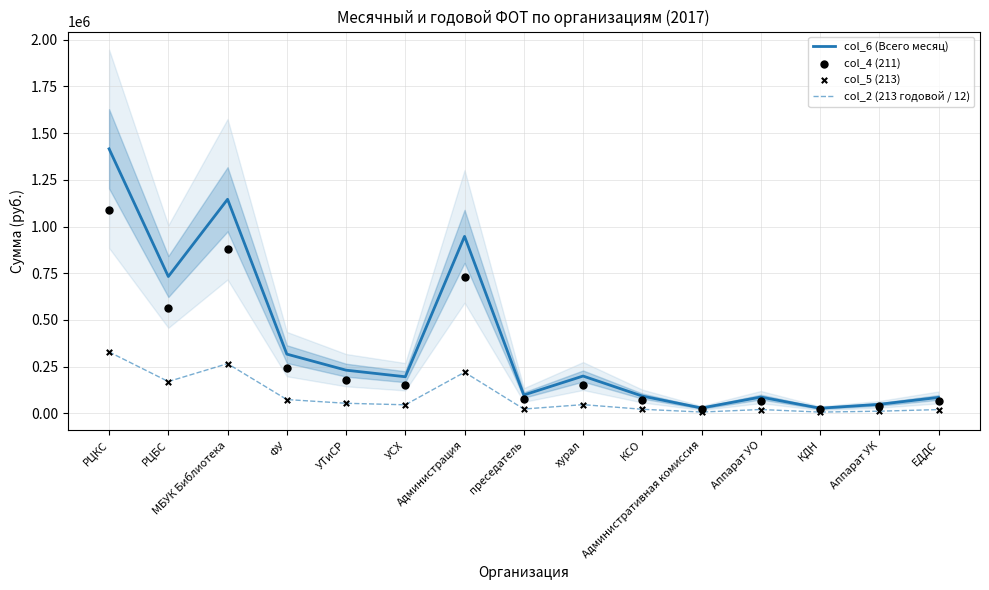

Which series has the largest total across all categories?

col_6 (Всего месяц)